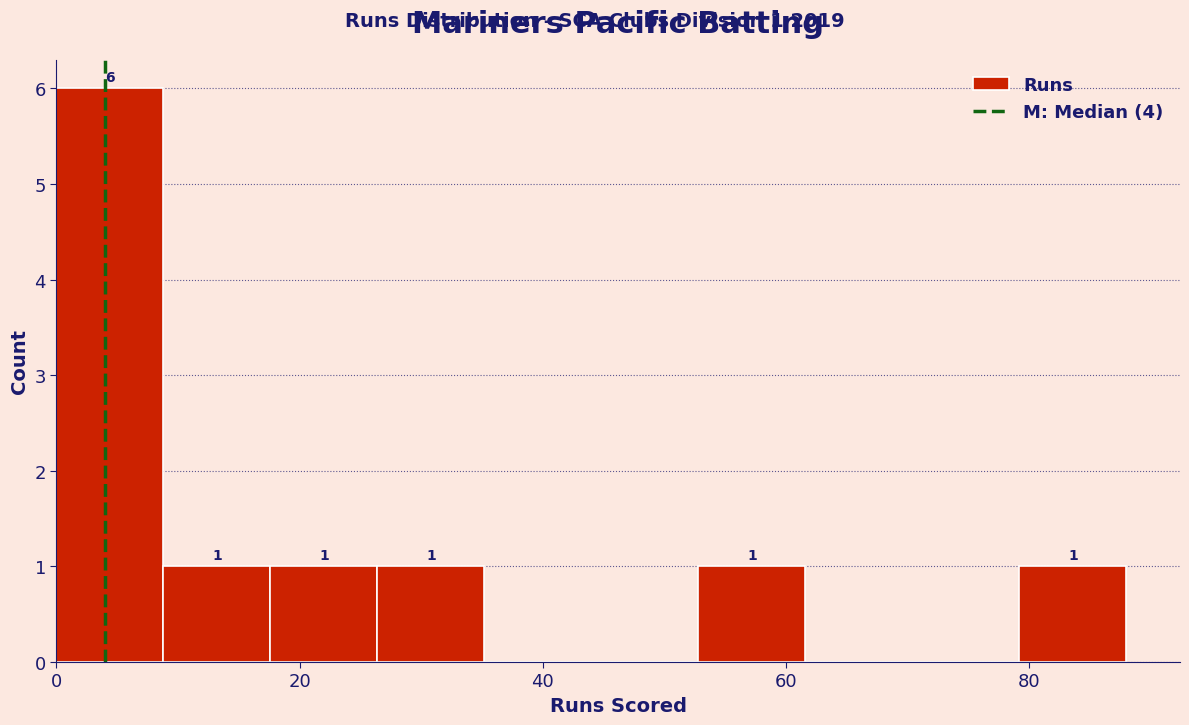

Which range on the x-axis has the tallest bar?

0.0 to 8.8